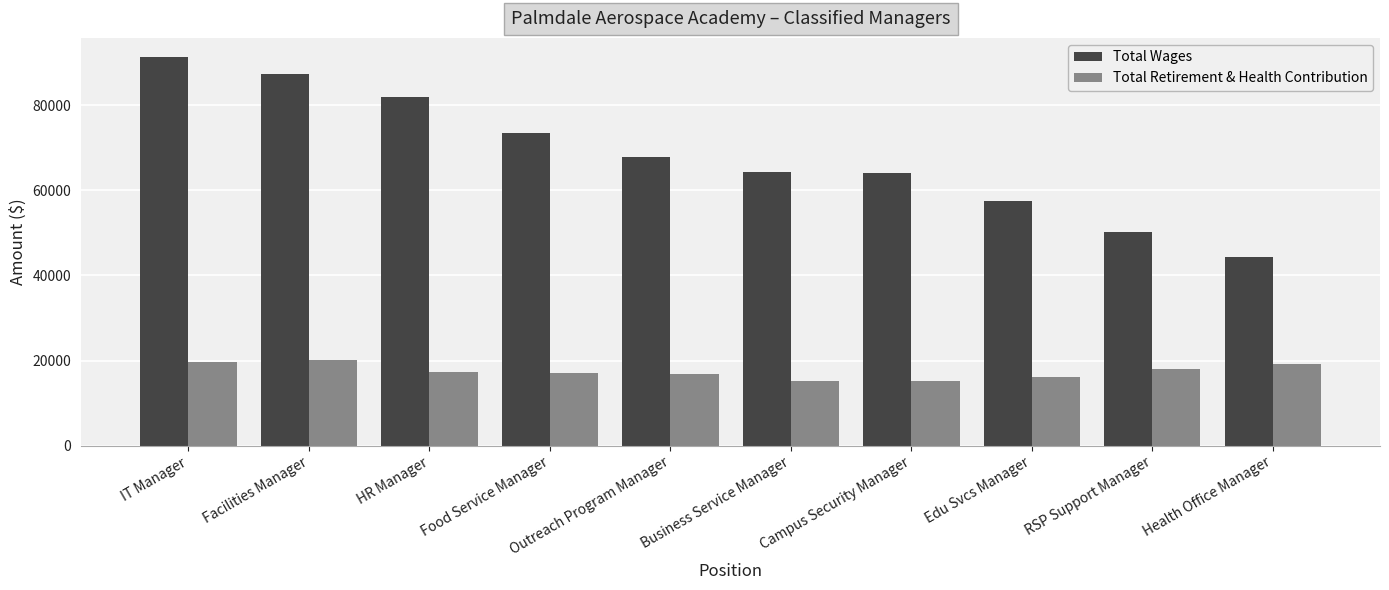

Between Food Service Manager and Health Office Manager, which series saw the biggest shift?

Total Wages